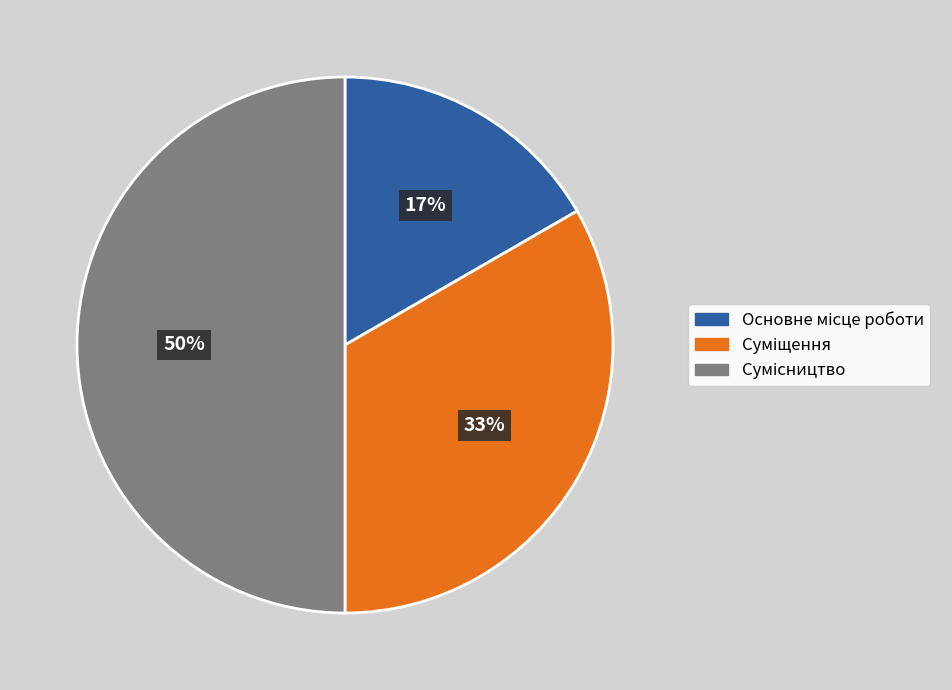

To the nearest percent, what is the average slice percentage?

33%